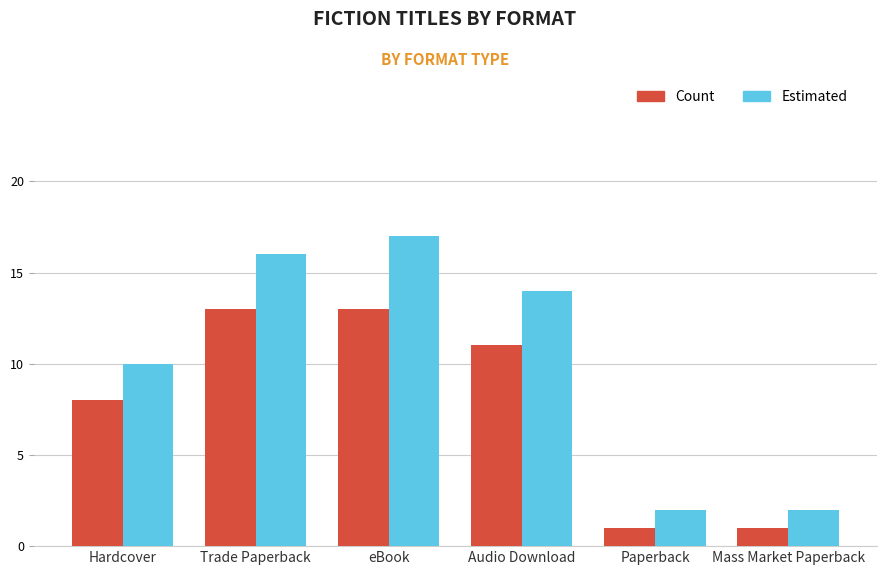

Where is Estimated nearest to the value 9?

Hardcover